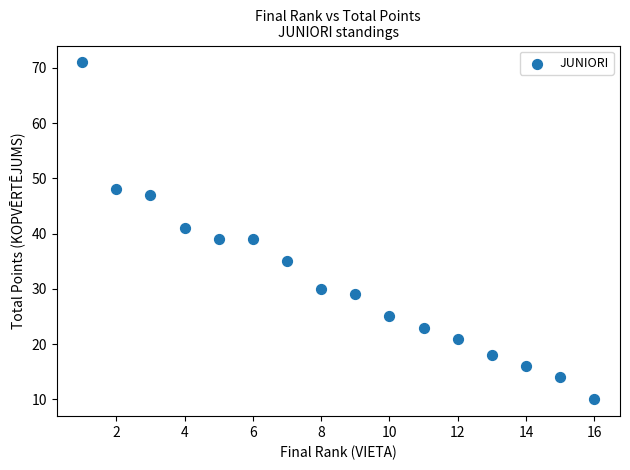

What is the range of Y values (max minus min)?

61